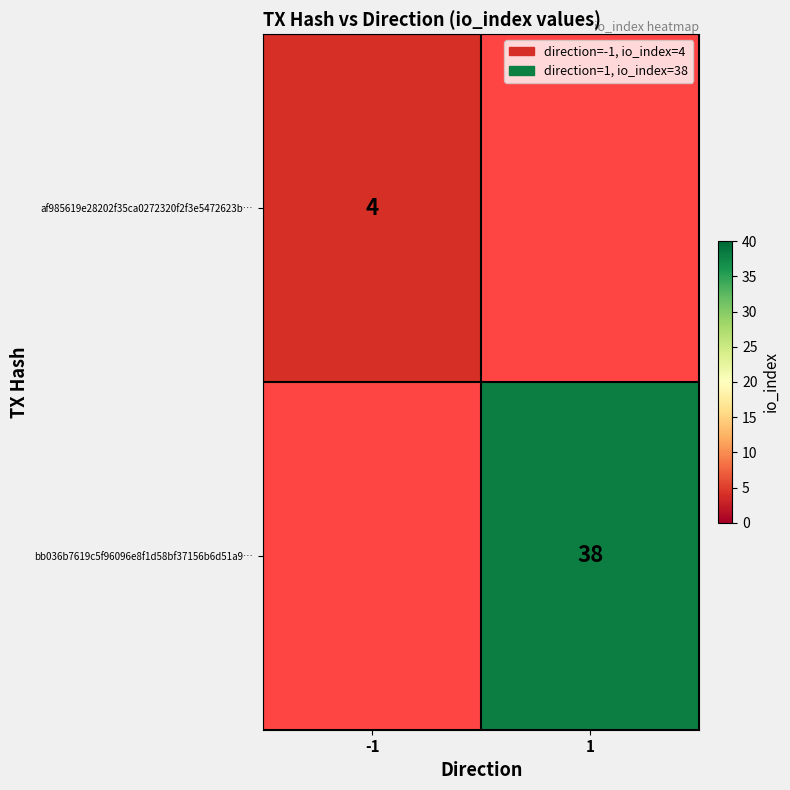

The af985619e28202f35ca0272320f2f3e5472623b… series shows 1 at -1. True or false?

False